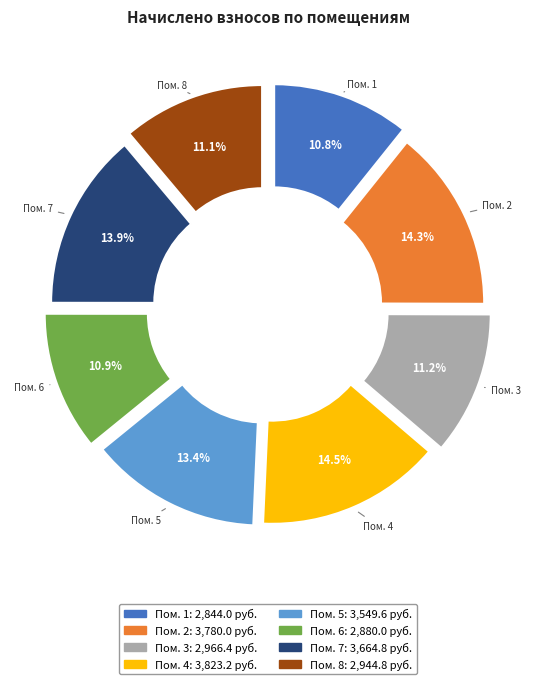

What percentage is the 8 slice, to the nearest percent?

11%